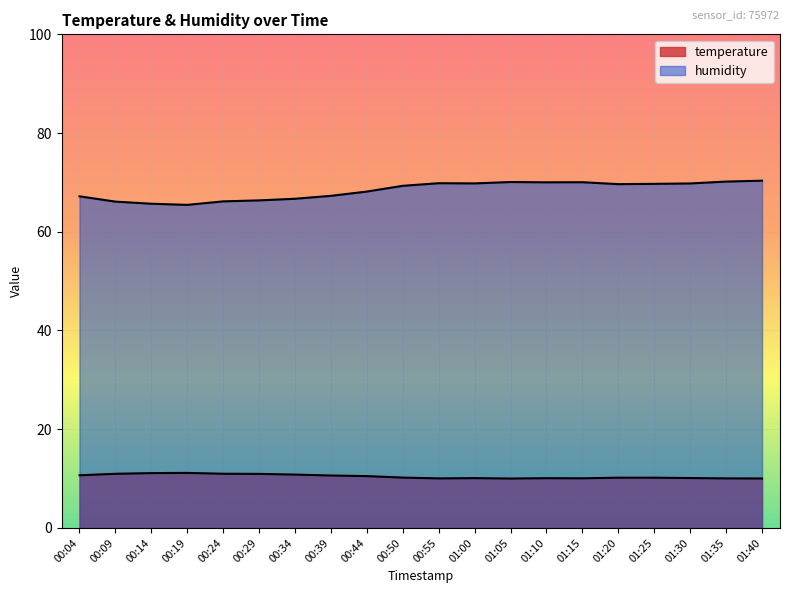

True or false: temperature and humidity intersect in this chart.

False